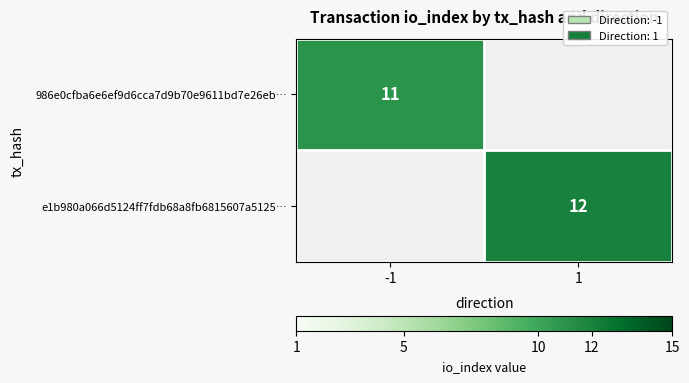

The value of e1b980a066d5124ff7fdb68a8fb6815607a5125… at 1 is 19. True or false?

False